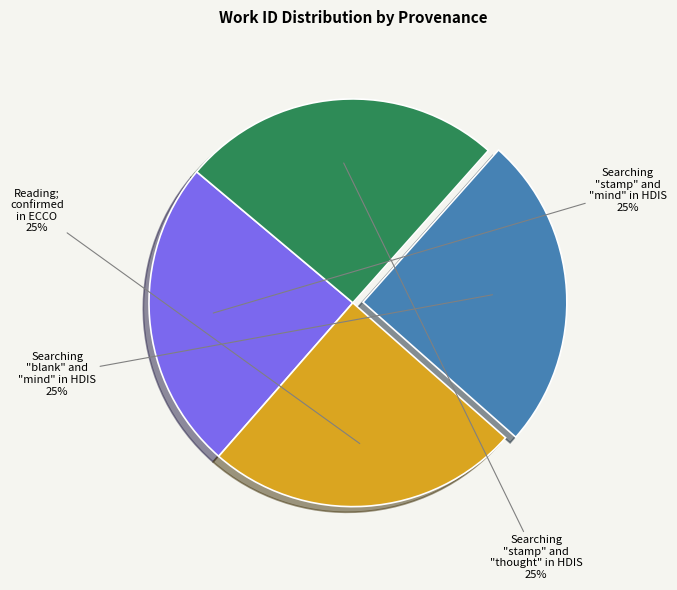

Is there any slice that represents more than half of the pie?

No